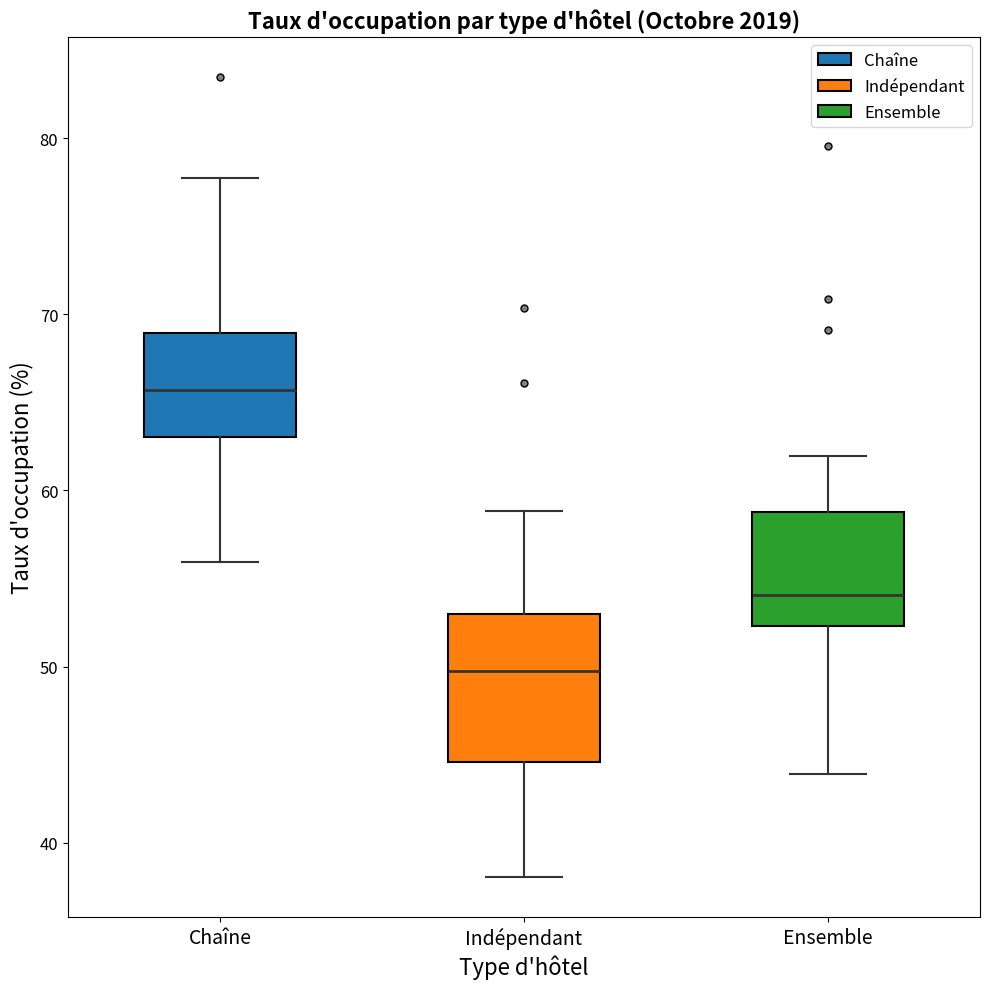

Comparing the boxes themselves (not the whiskers), which one is the tallest?

Indépendant